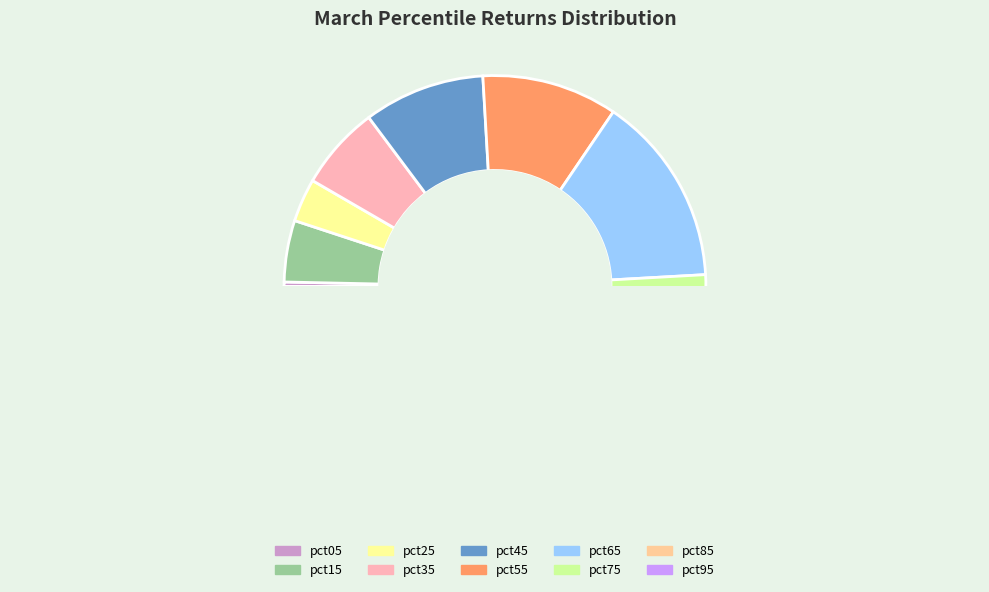

To the nearest percent, what is the difference between the pct85 and pct35 slice percentages?

10%